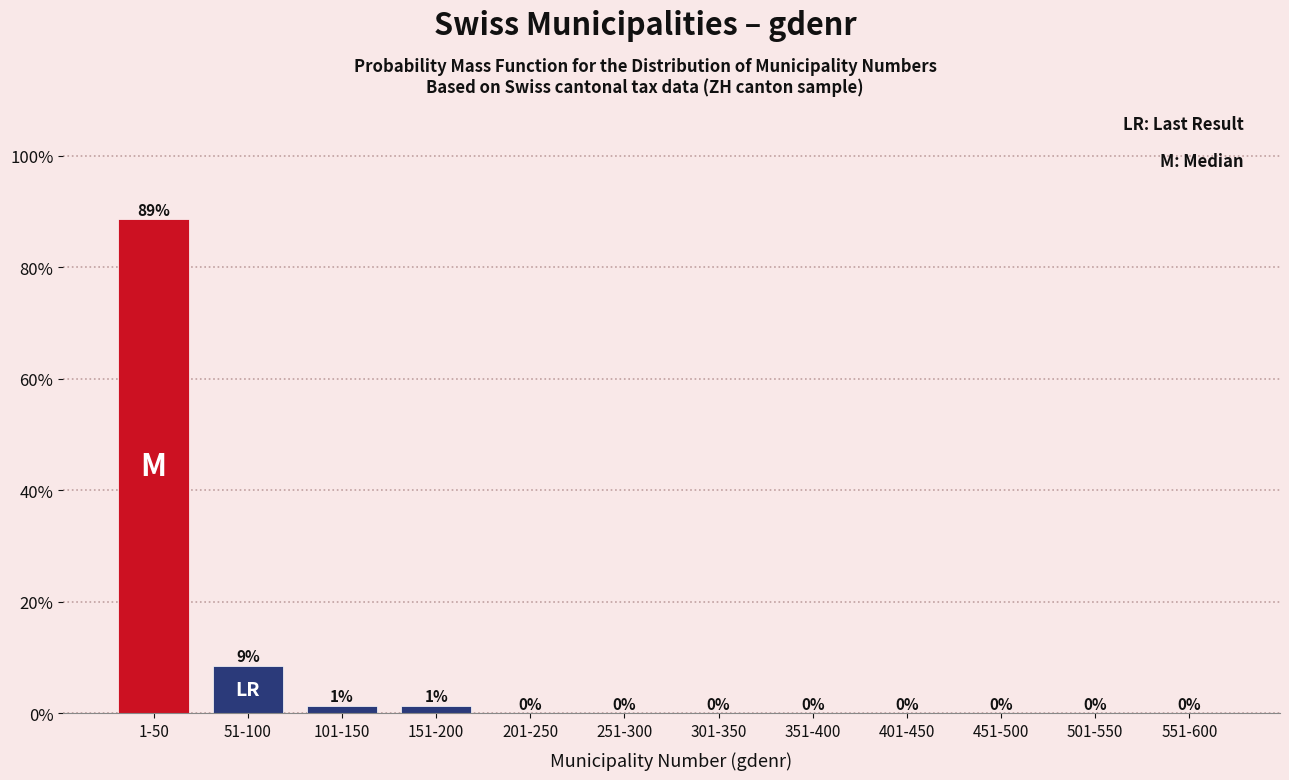

At which label is the value closest to 44?

51-100